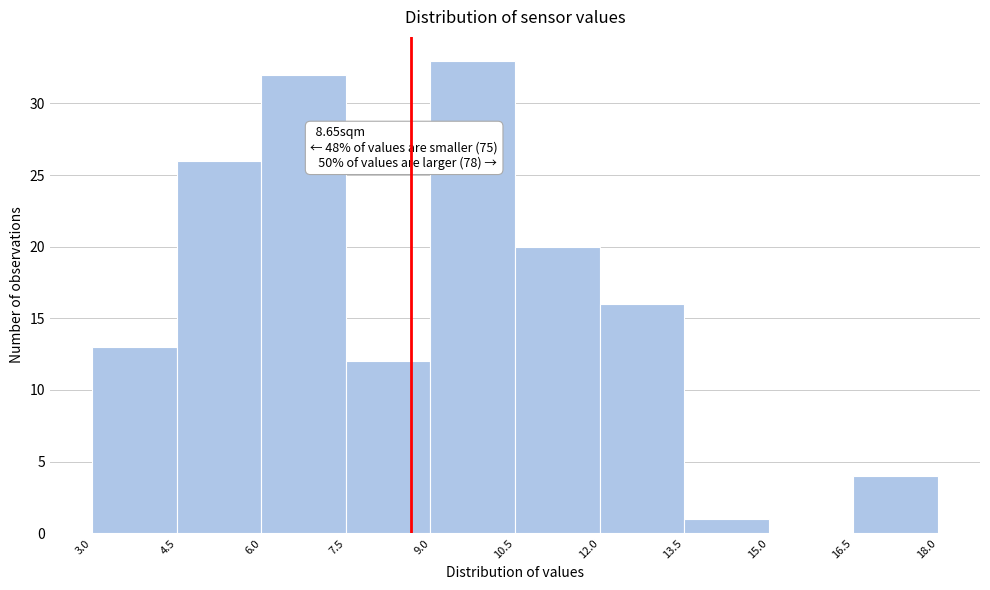

Over which range of the x-axis is the bar tallest?

9.0 to 10.5